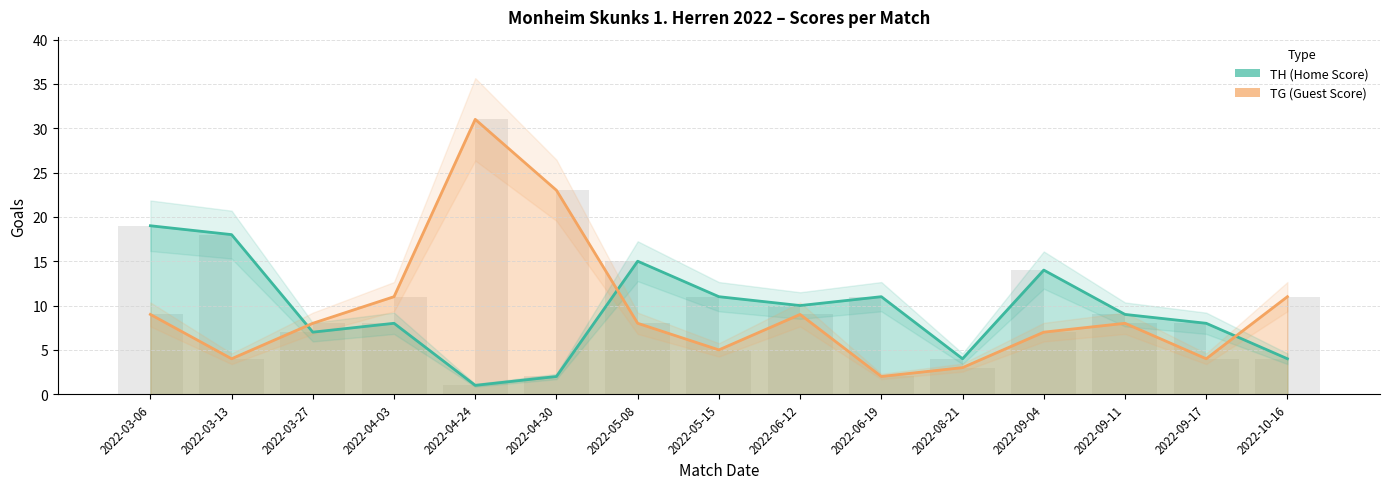

What is the label of the 10th bar from the right?

2022-04-30